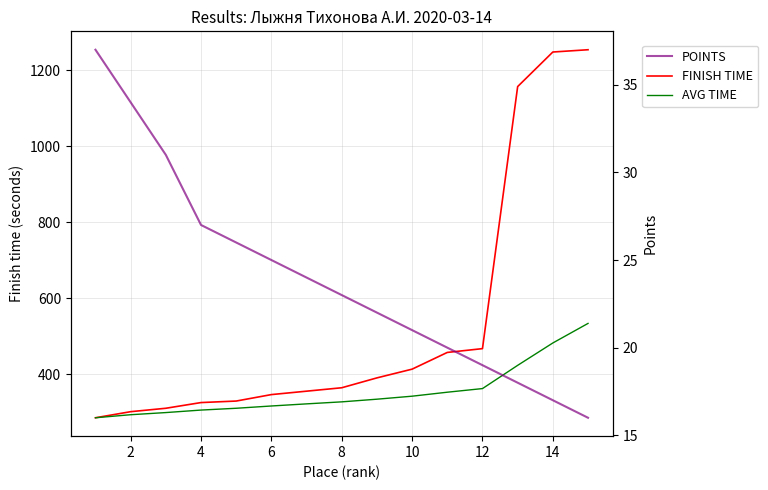

Rank the series by their average value, from highest to lowest.

FINISH TIME, AVG TIME, POINTS